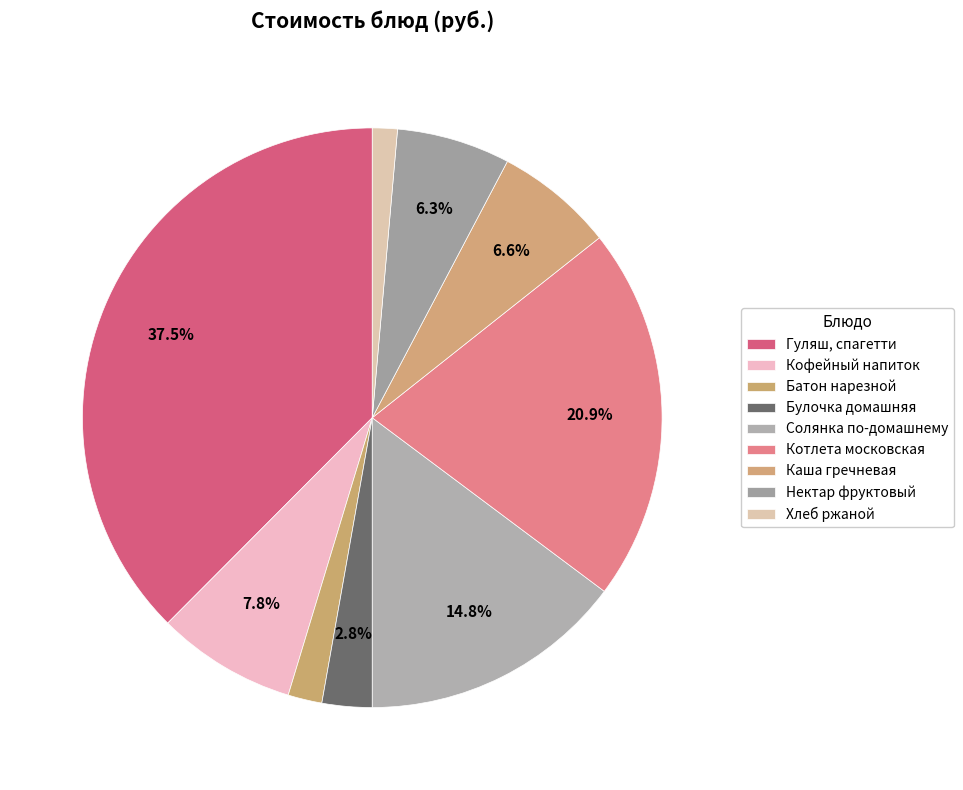

To the nearest percent, what is the difference between the largest and smallest slice percentages?

36%